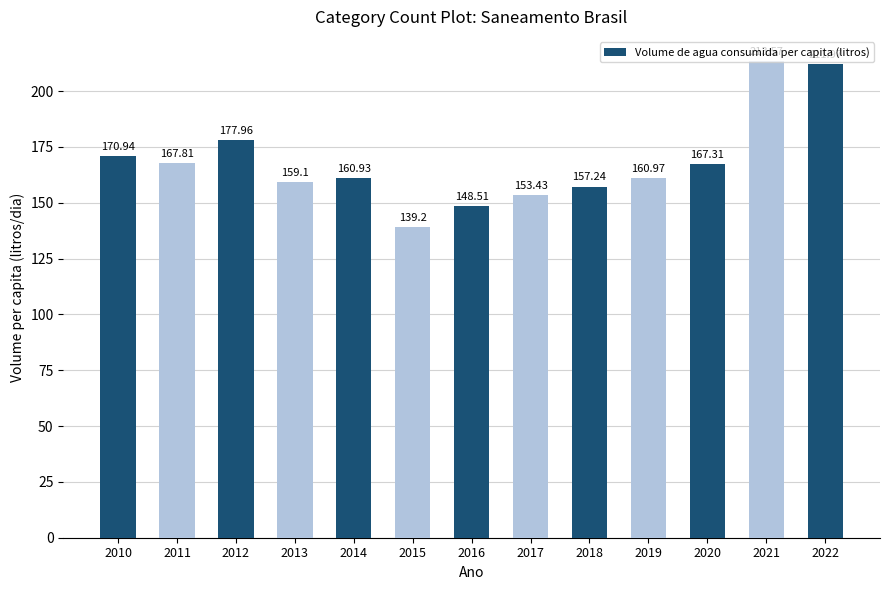

The chart shows a value of 139.2 at 2015. True or false?

True